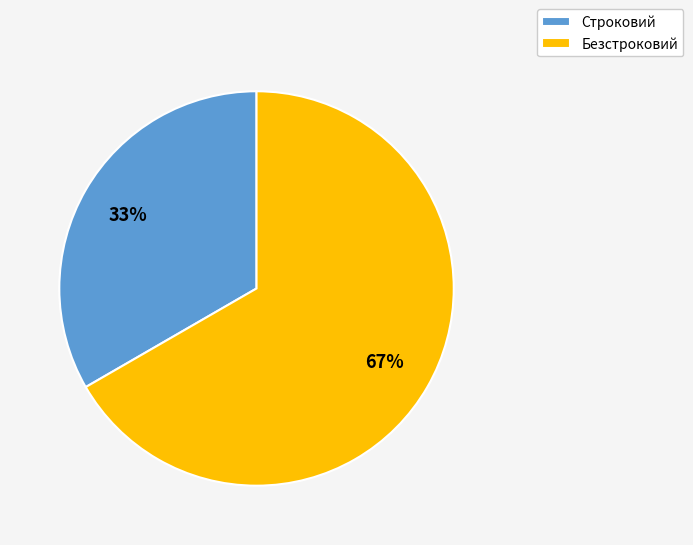

Which slice is the largest?

Безстроковий